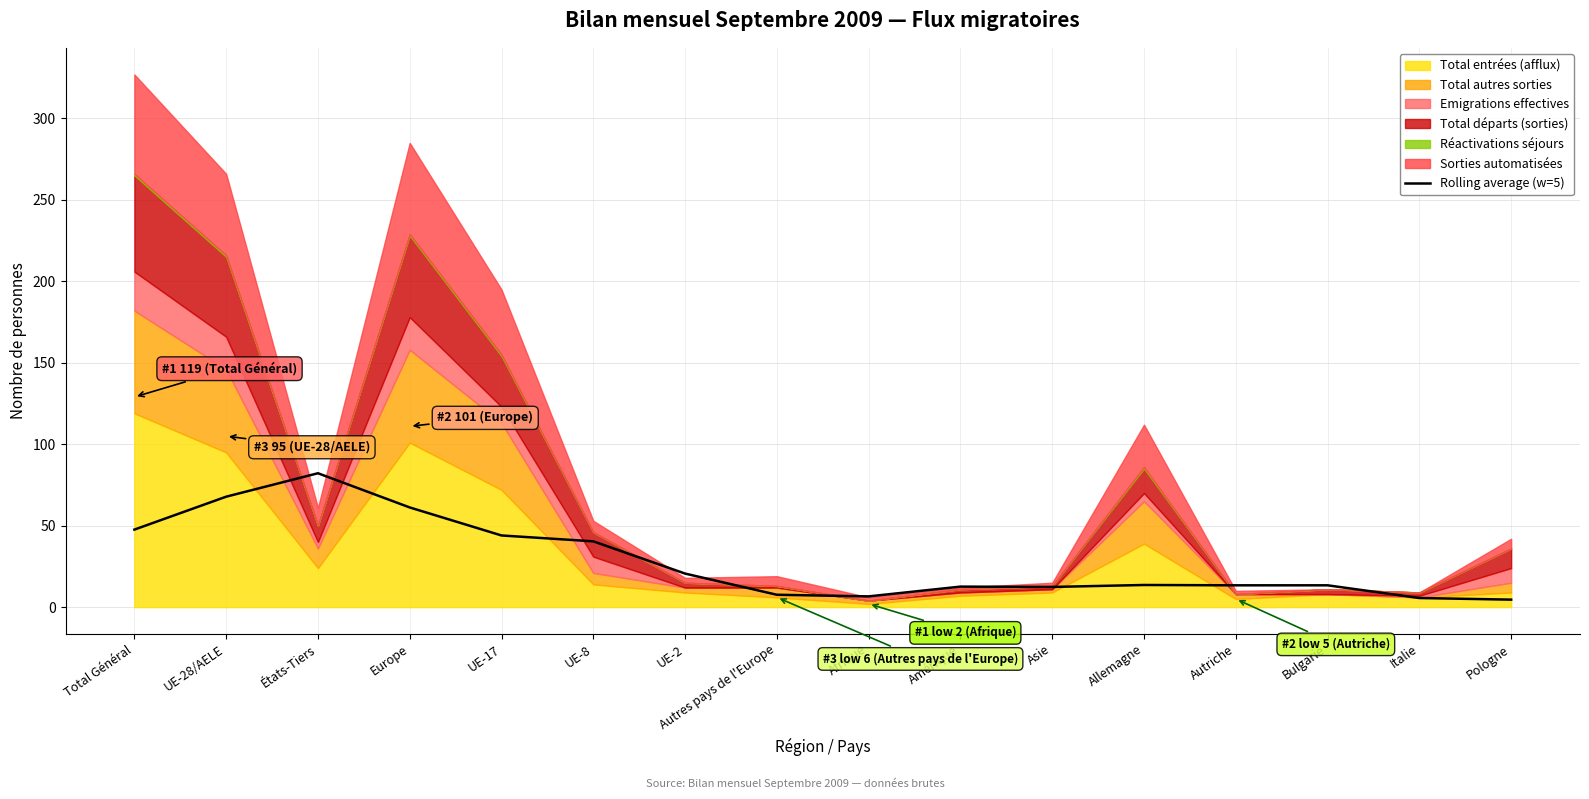

The value at Europe is 61.2. True or false?

True